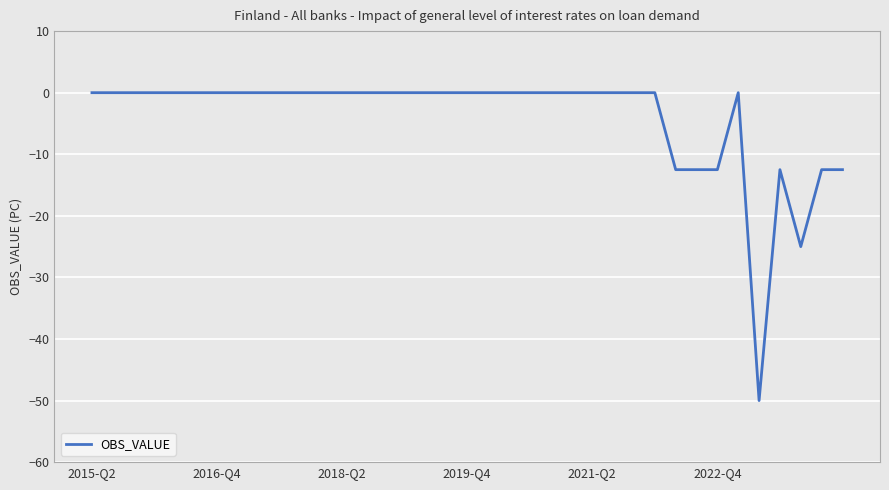

Count the number of data series in this chart.

1